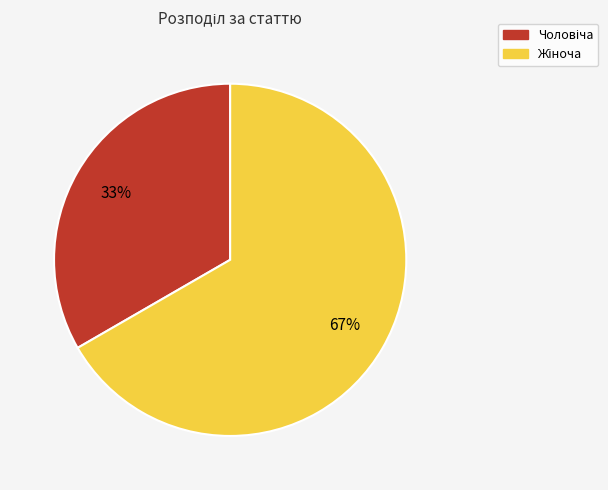

Is there any slice that represents more than half of the pie?

Yes